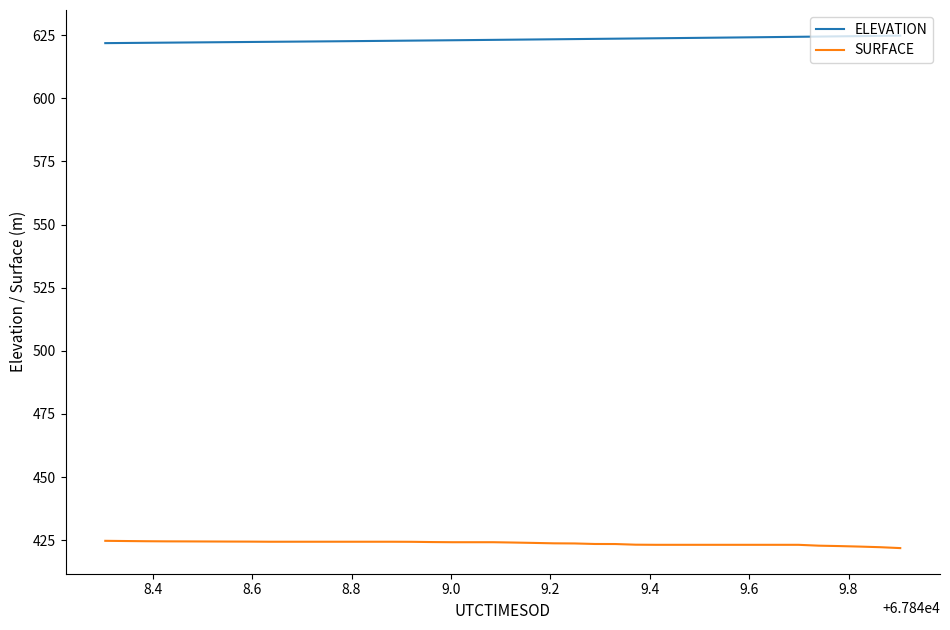

True or false: SURFACE and ELEVATION cross at least once.

False